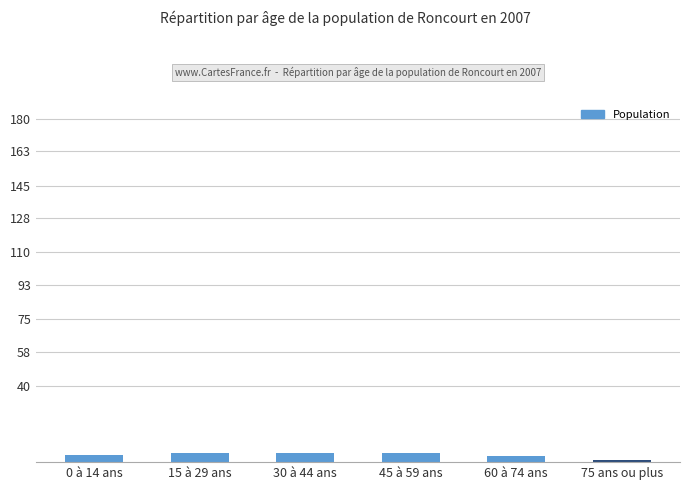

What is the difference between the maximum and minimum values?

4